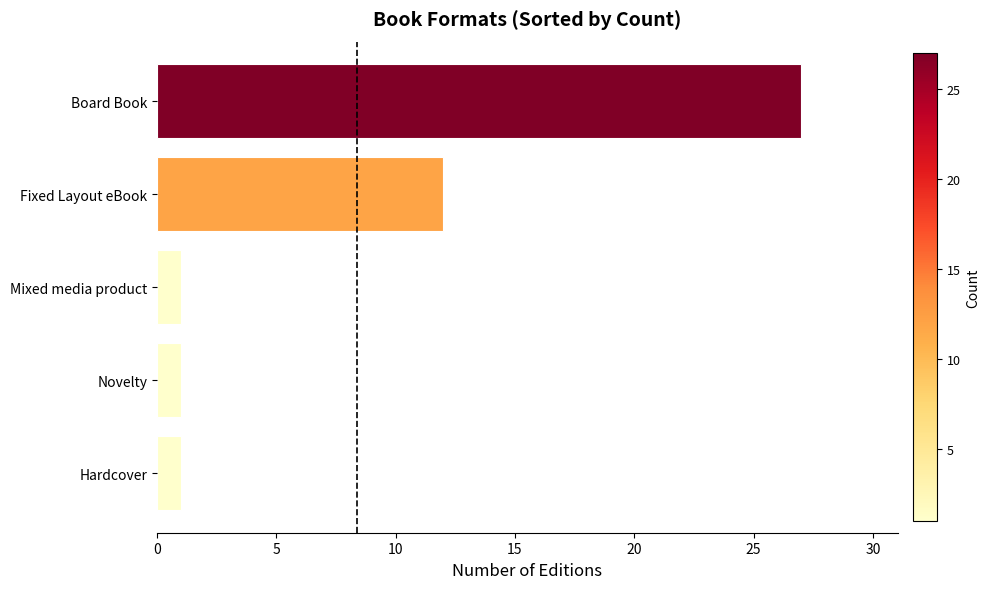

The chart shows a value of 1 at Mixed media product. True or false?

True